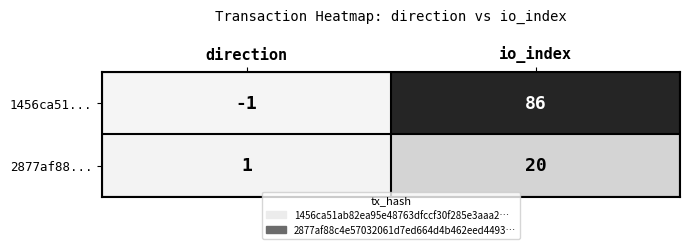

Count the number of data series in this chart.

2